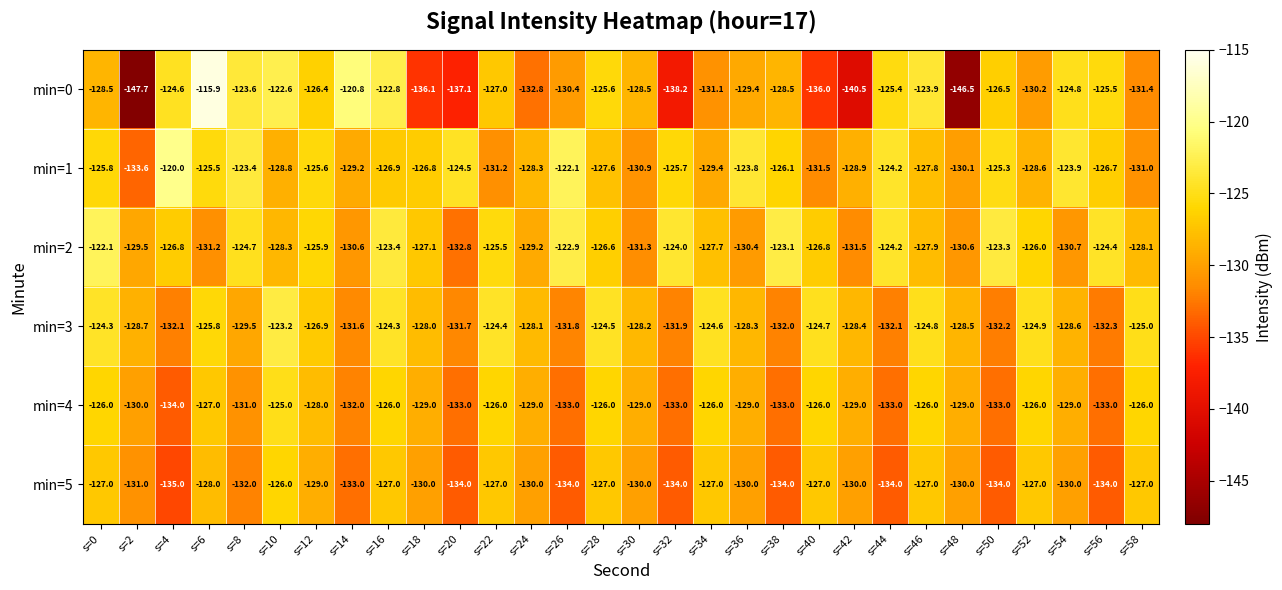

Count the number of data series in this chart.

6